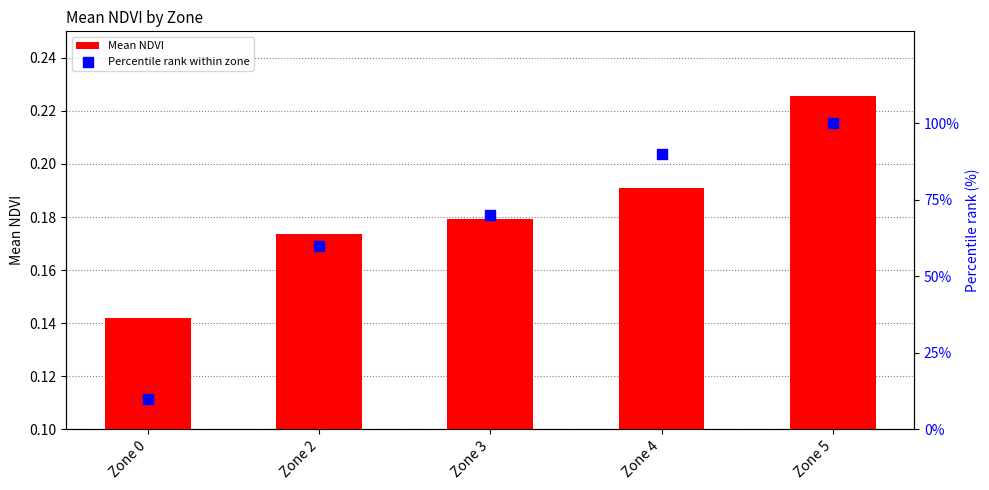

What are all the series names shown in the legend?

Mean NDVI, Percentile rank within zone